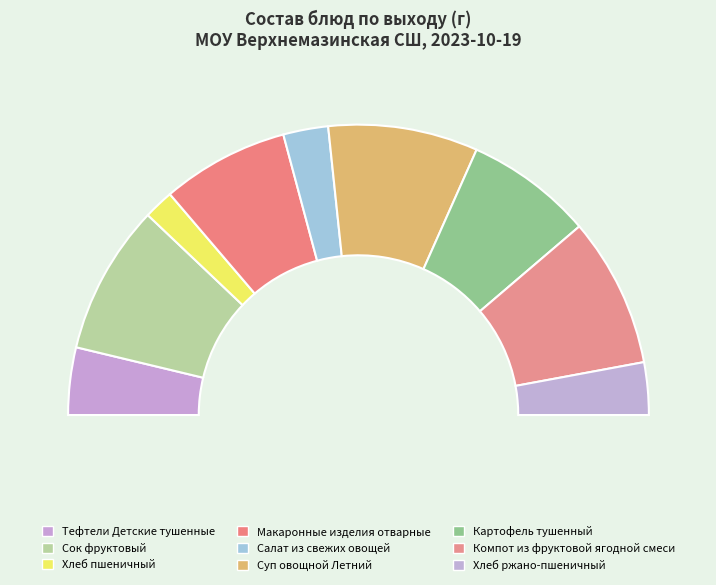

Which category has the smallest portion of the pie?

Хлеб пшеничный